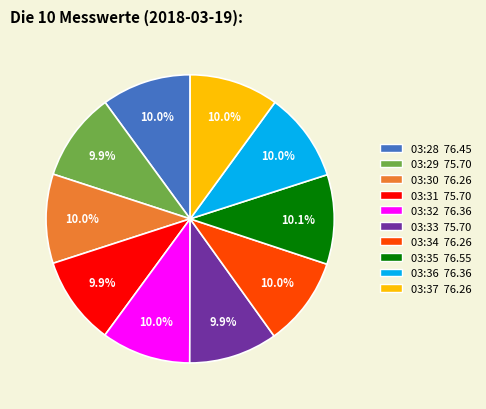

What is the ratio of the value at 03:33 to the value at 03:32?

1.0